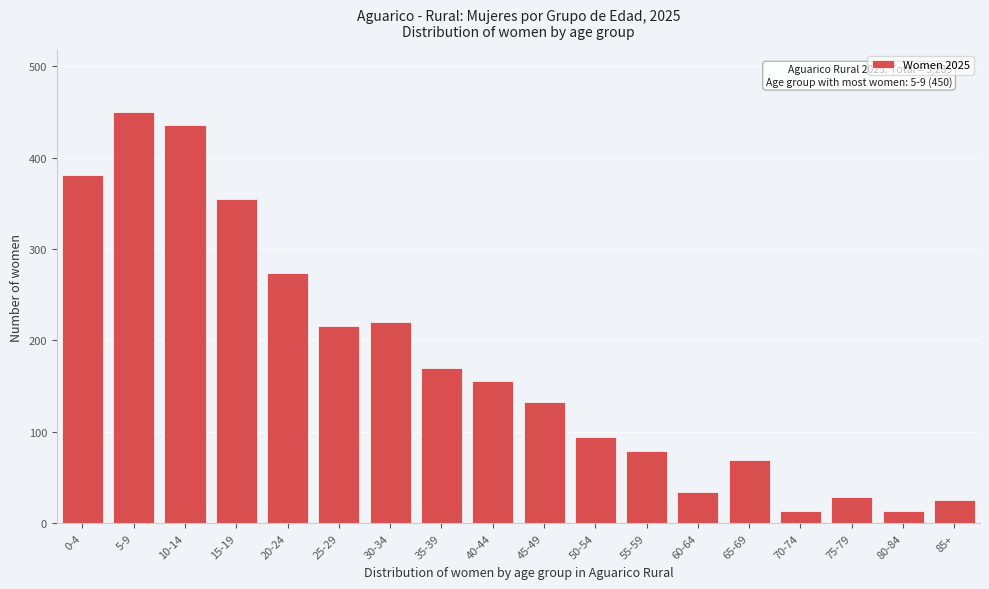

Reading left to right, transcribe all the data shown in this chart.

381	450	436	355	274	216	220	170	156	133	94	79	34	69	14	29	14	25